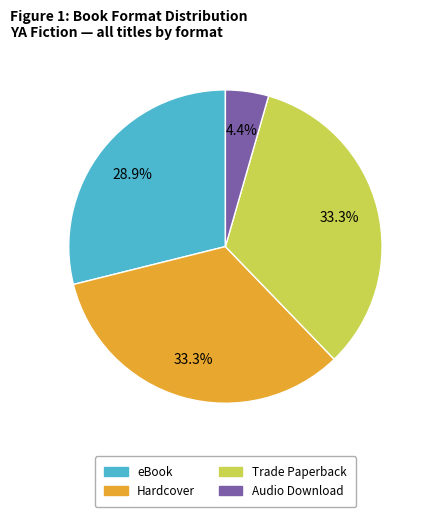

Is eBook the majority of the pie?

No